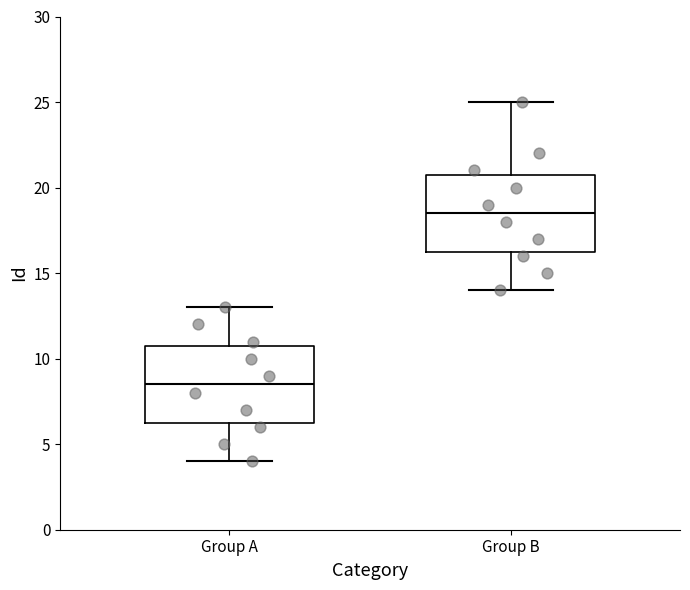

Which box's median line is the lowest?

Group A